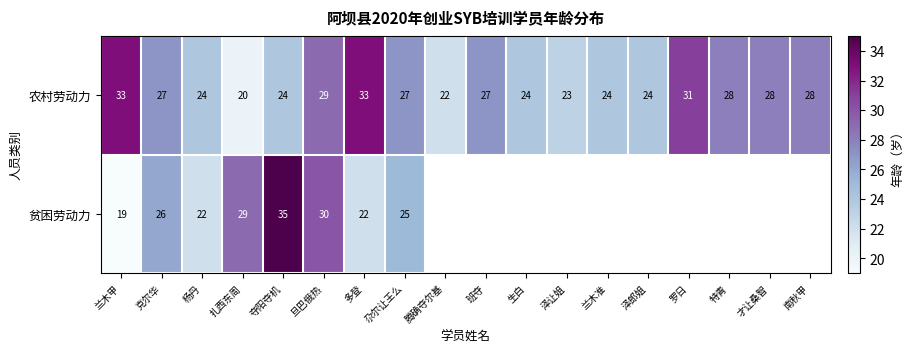

Which label corresponds to the smallest value in the chart?

兰木甲